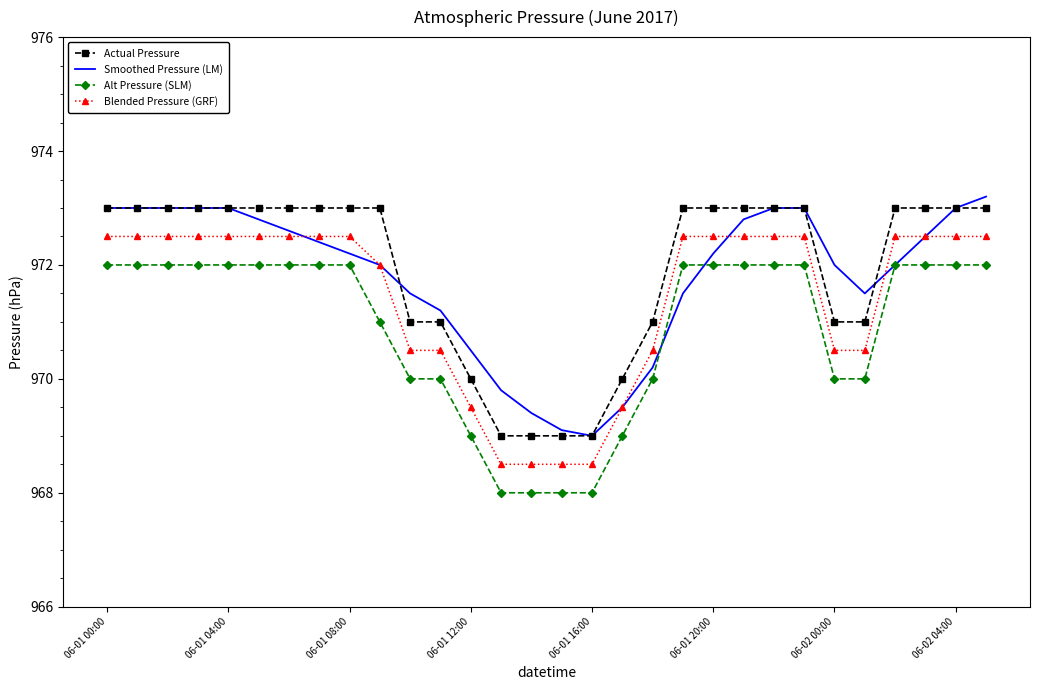

List the series in order of their peak value, lowest first.

Alt Pressure (SLM), Blended Pressure (GRF), Actual Pressure, Smoothed Pressure (LM)